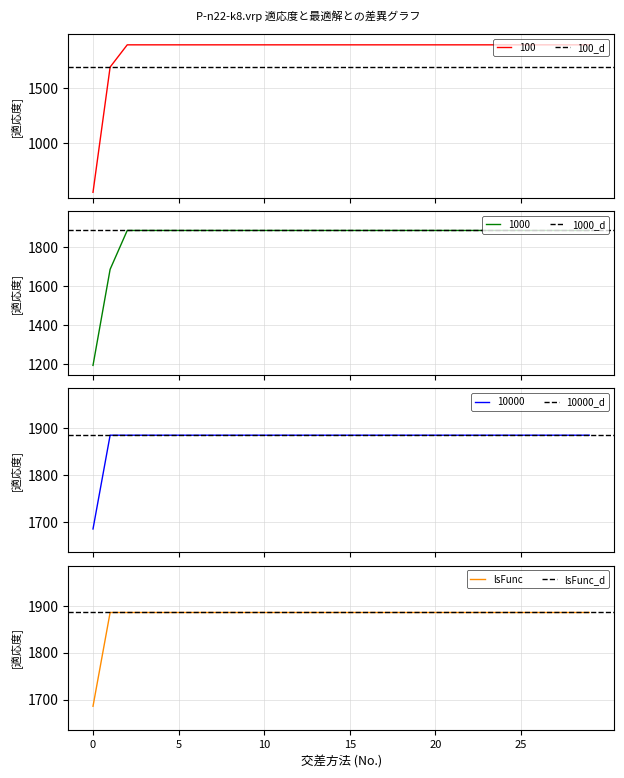

How many categories are shown in the chart?

30